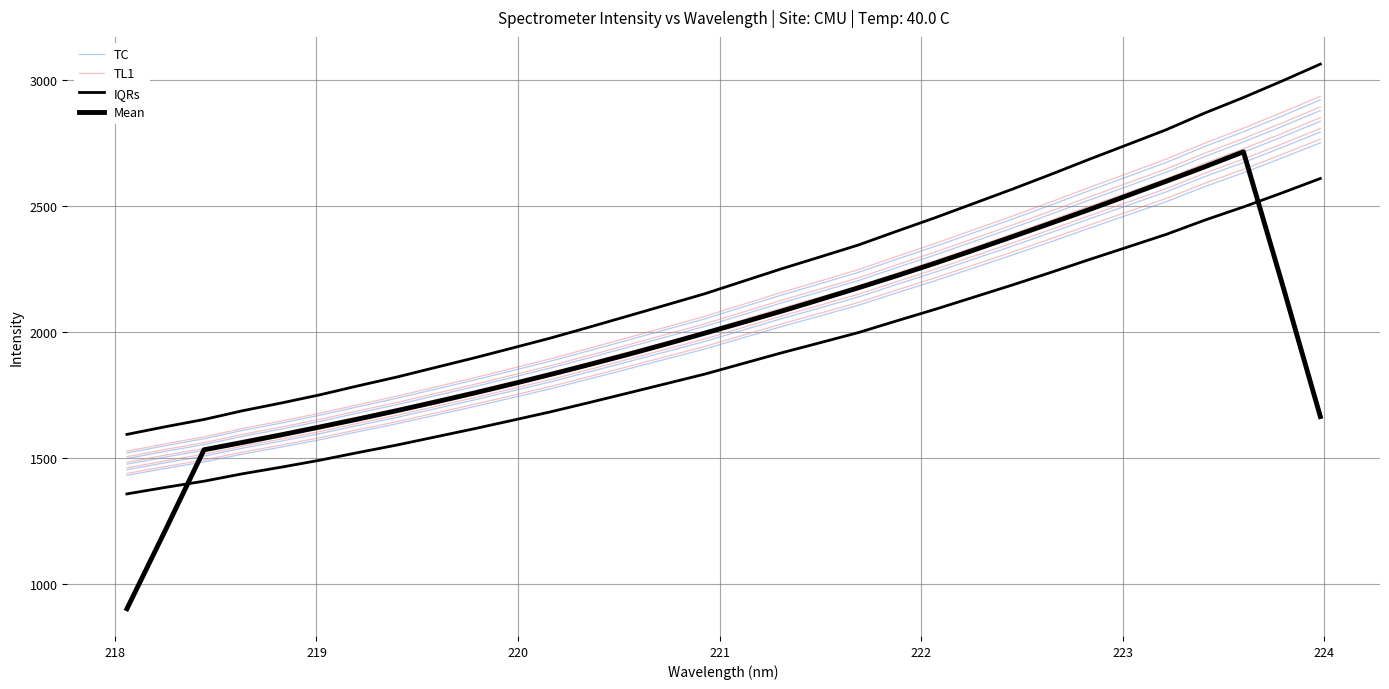

Is the value of TL1 at 218 greater than the value of IQRs at 13?

No